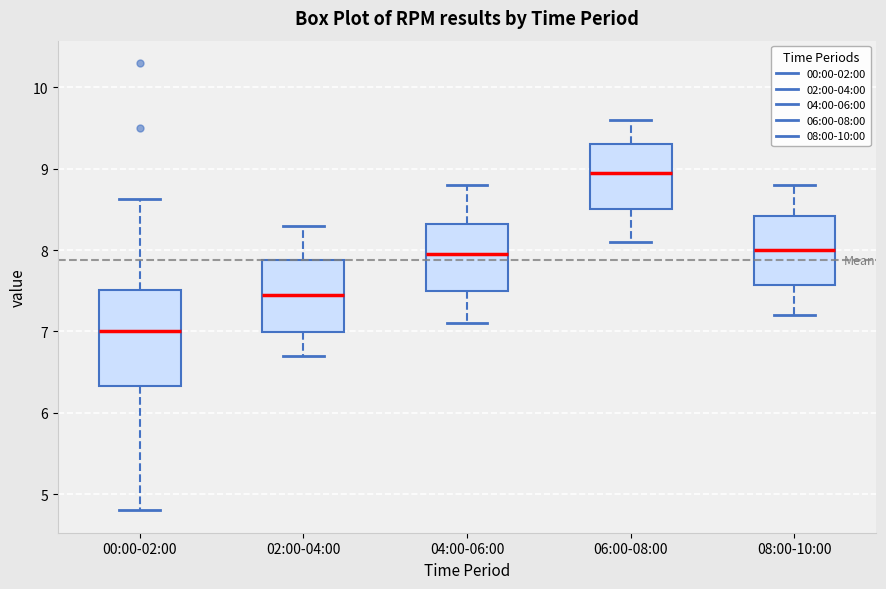

Which box has the lowest median line?

00:00-02:00